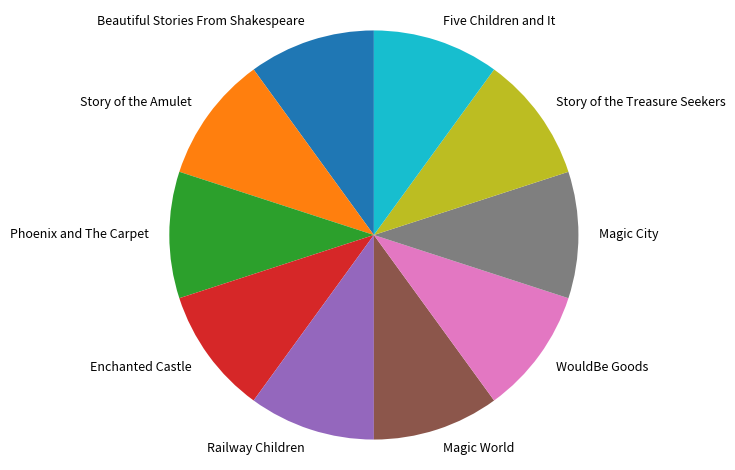

Is it true that Railway Children is 10% of the pie?

True